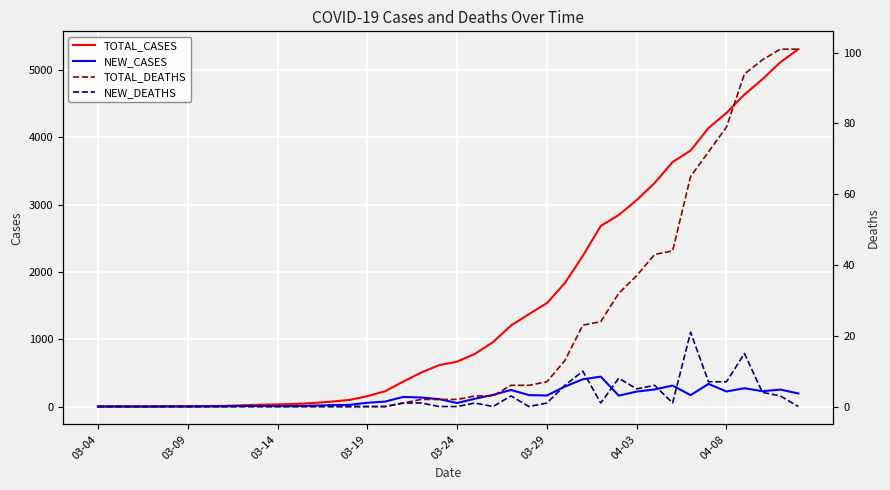

What is the maximum value for NEW_CASES?

444